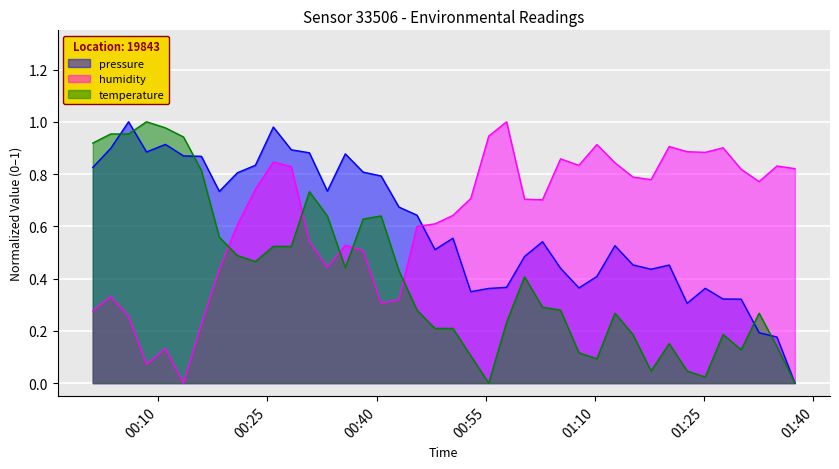

True or false: temperature and humidity cross at least once.

True